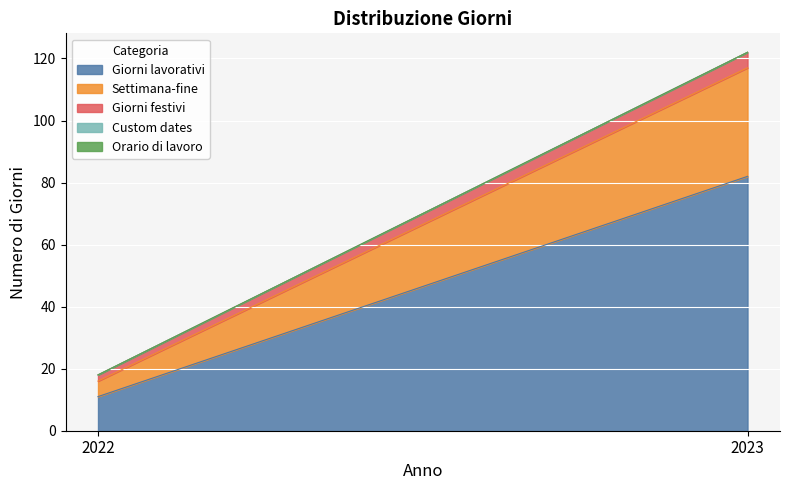

At which label is Custom dates closest to 0?

2022